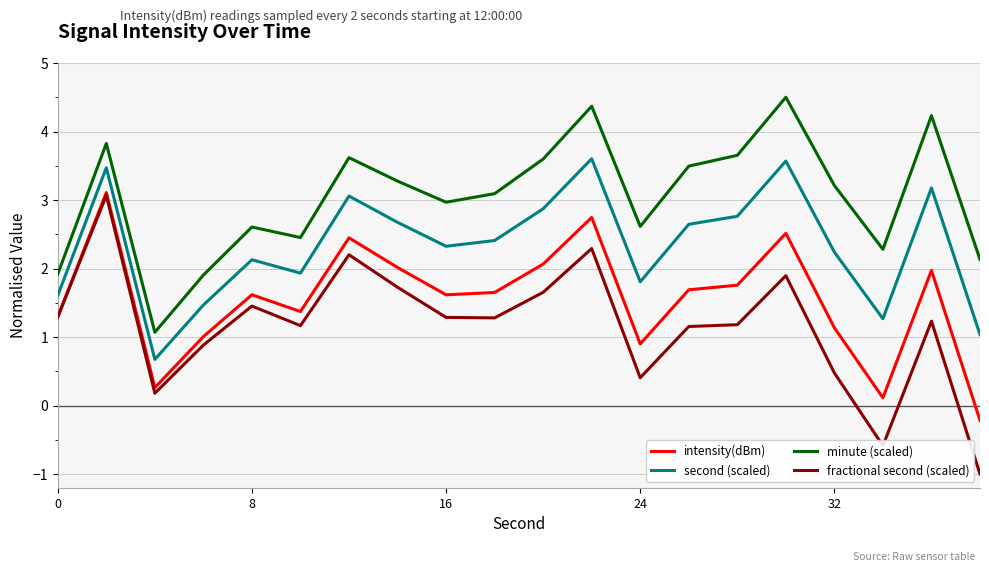

Which series has the largest range (max minus min)?

fractional second (scaled)